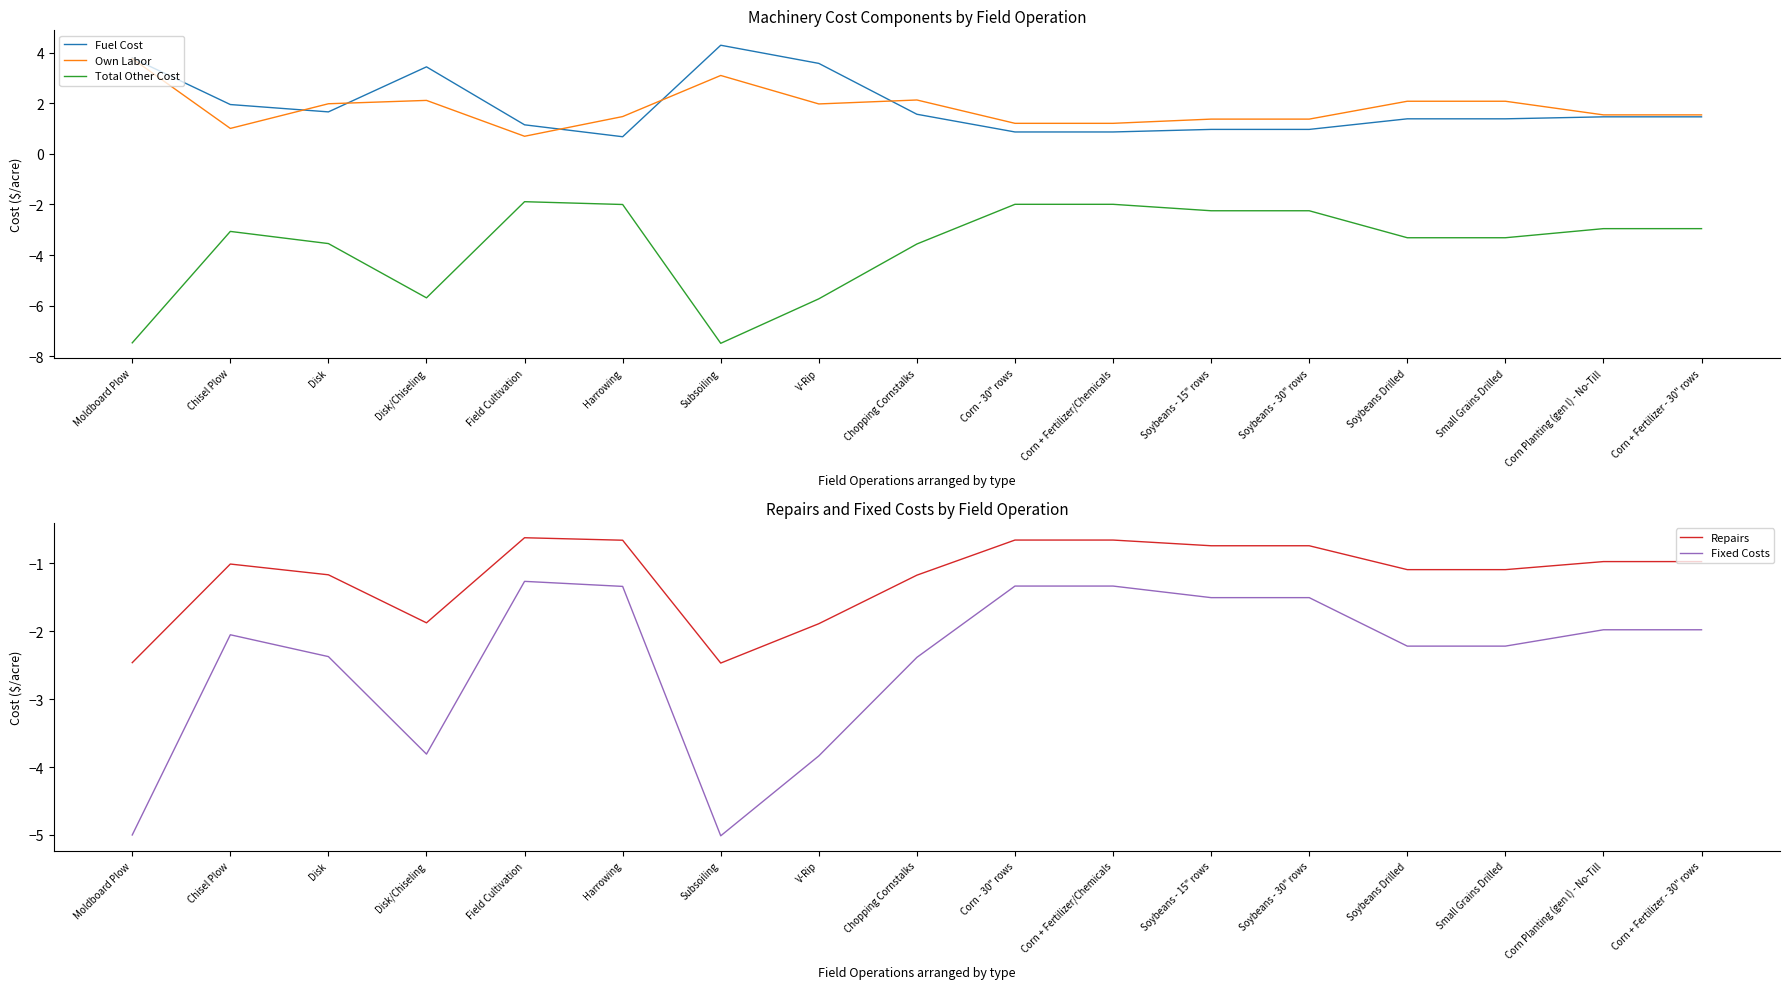

Between Moldboard Plow and Chopping Cornstalks, which series saw the biggest shift?

Total Other Cost